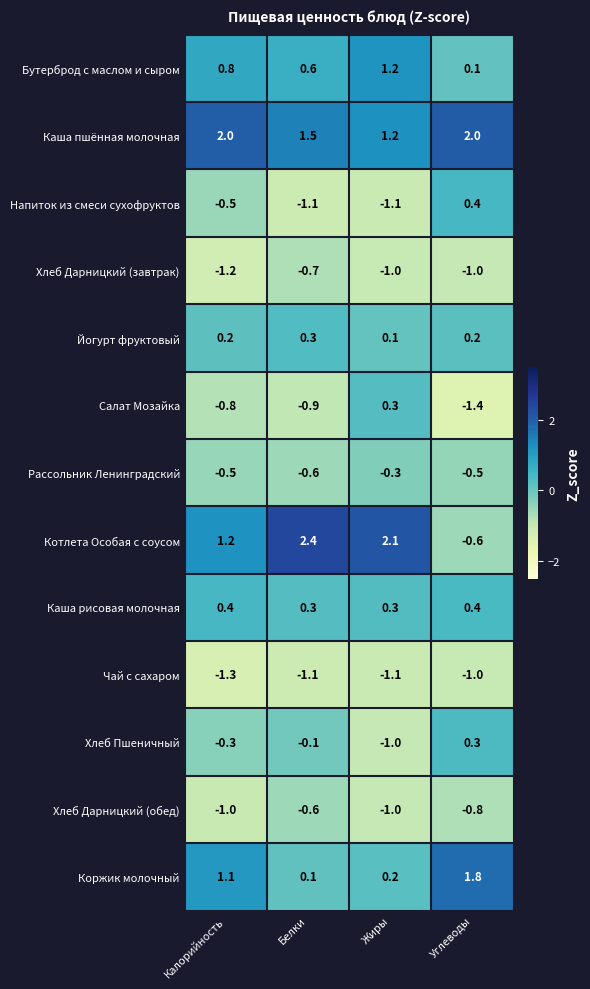

The Хлеб Дарницкий (обед) series shows -0.2 at Углеводы. True or false?

False